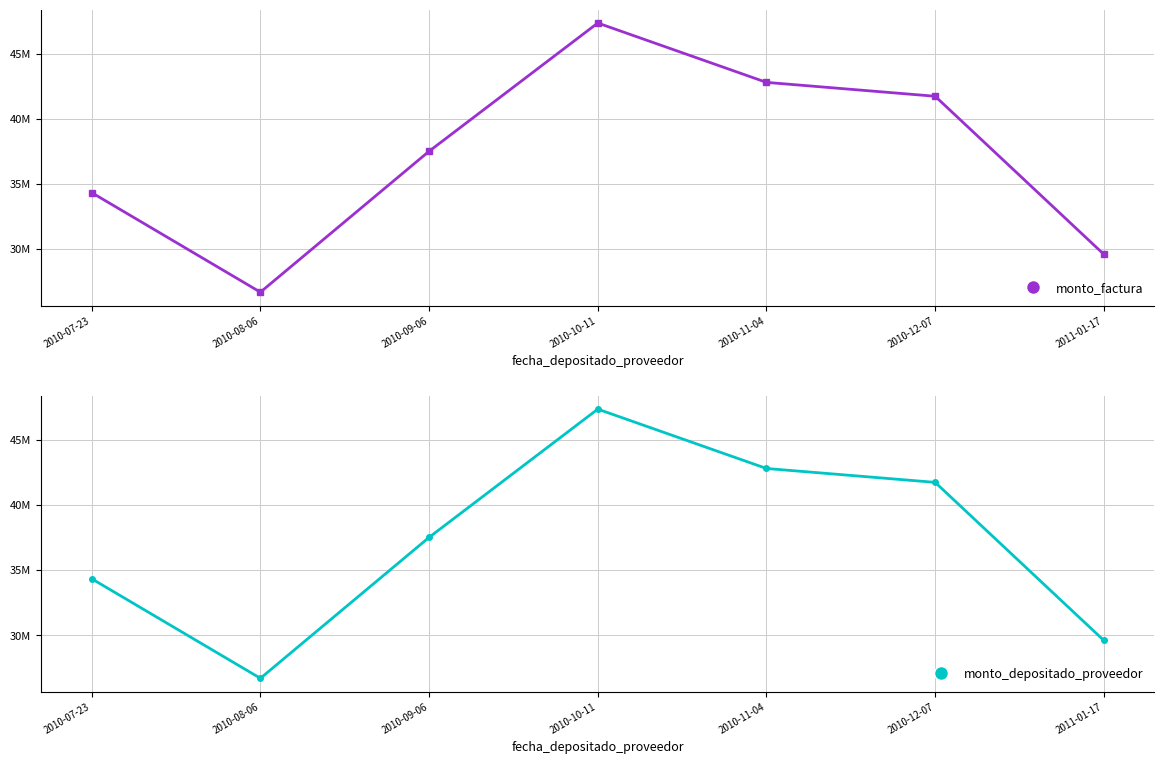

Reading left to right, list all the values displayed in this chart.

monto_factura: 34329740	26687000	37507500	47354500	42796500	41731000	29593753
monto_depositado_proveedor: 34329740	26687000	37507500	47354500	42796500	41731000	29593753